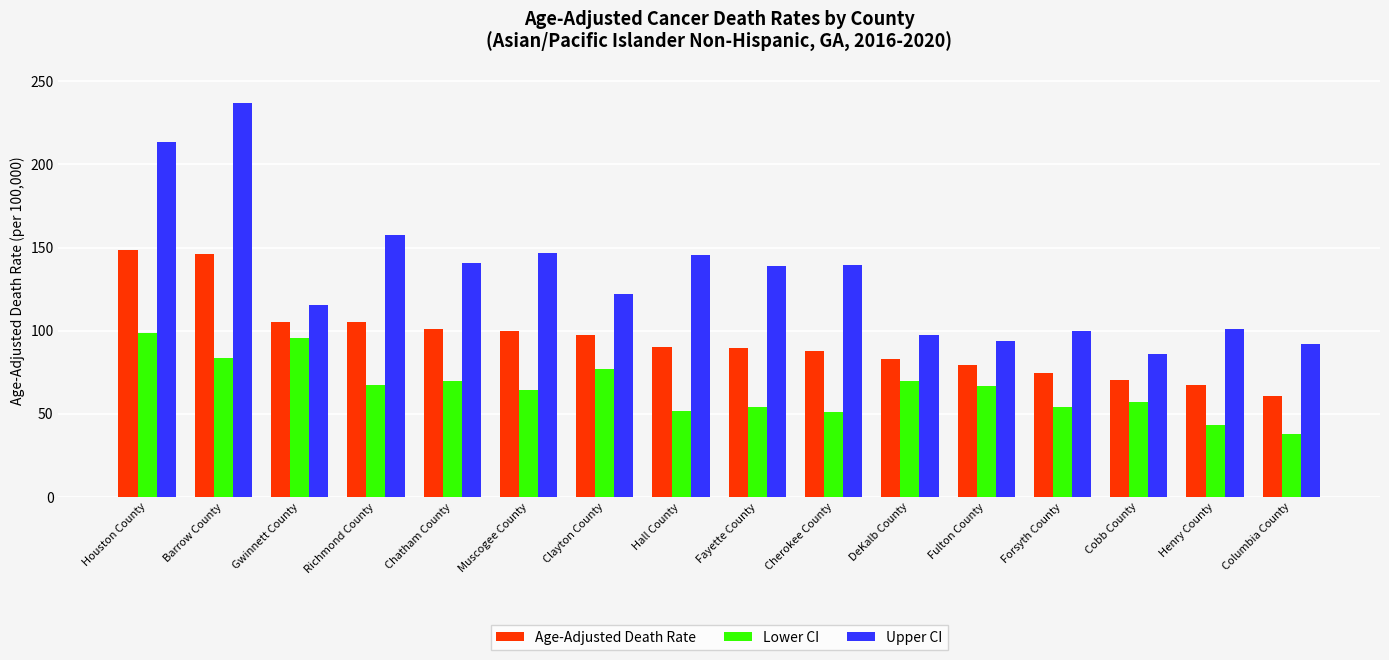

Which series has the widest spread of values?

Upper CI